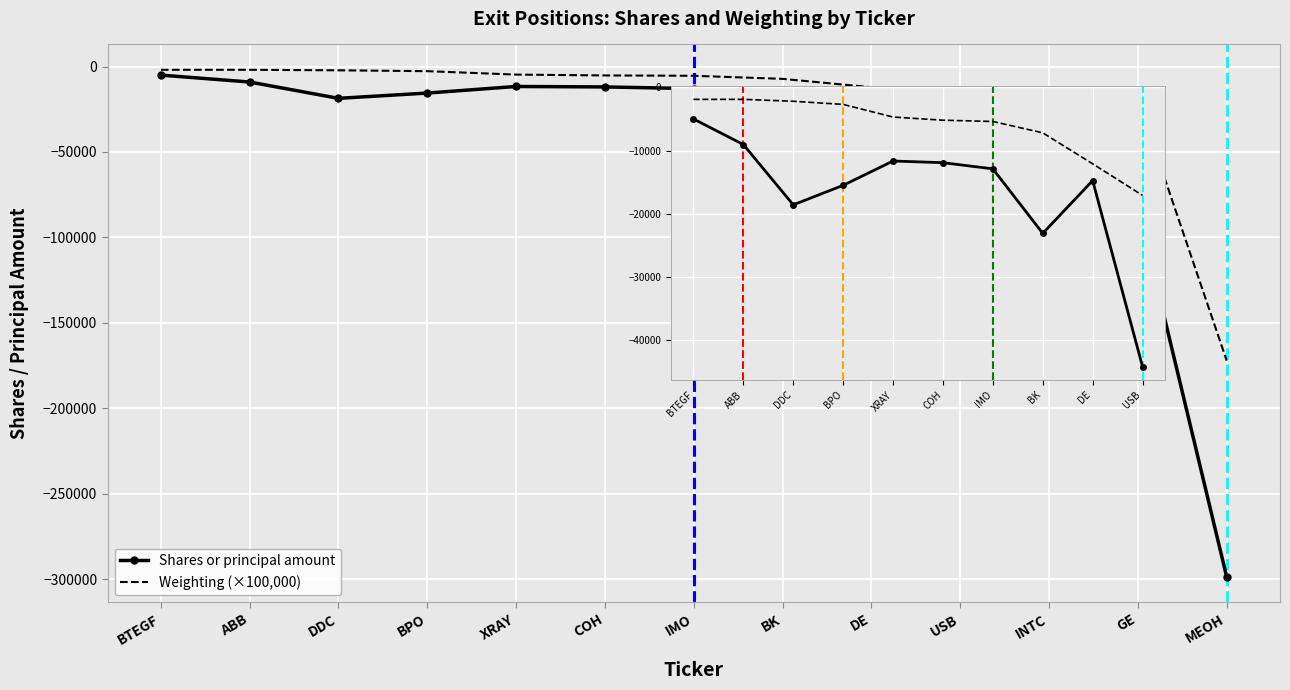

Which series changed the most between BTEGF and BK?

Shares or principal amount